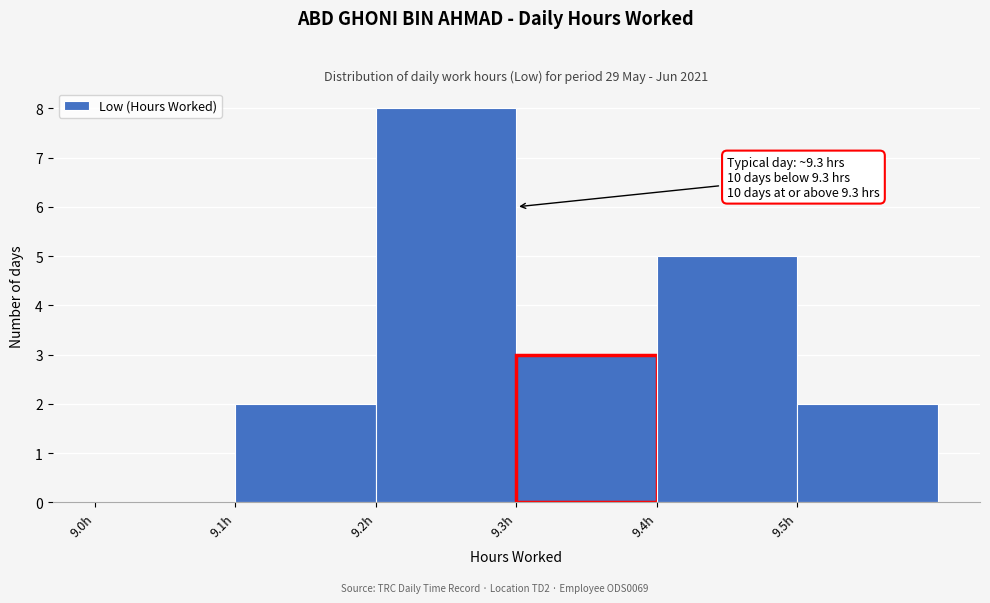

Which range on the x-axis has the tallest bar?

9.2 to 9.3